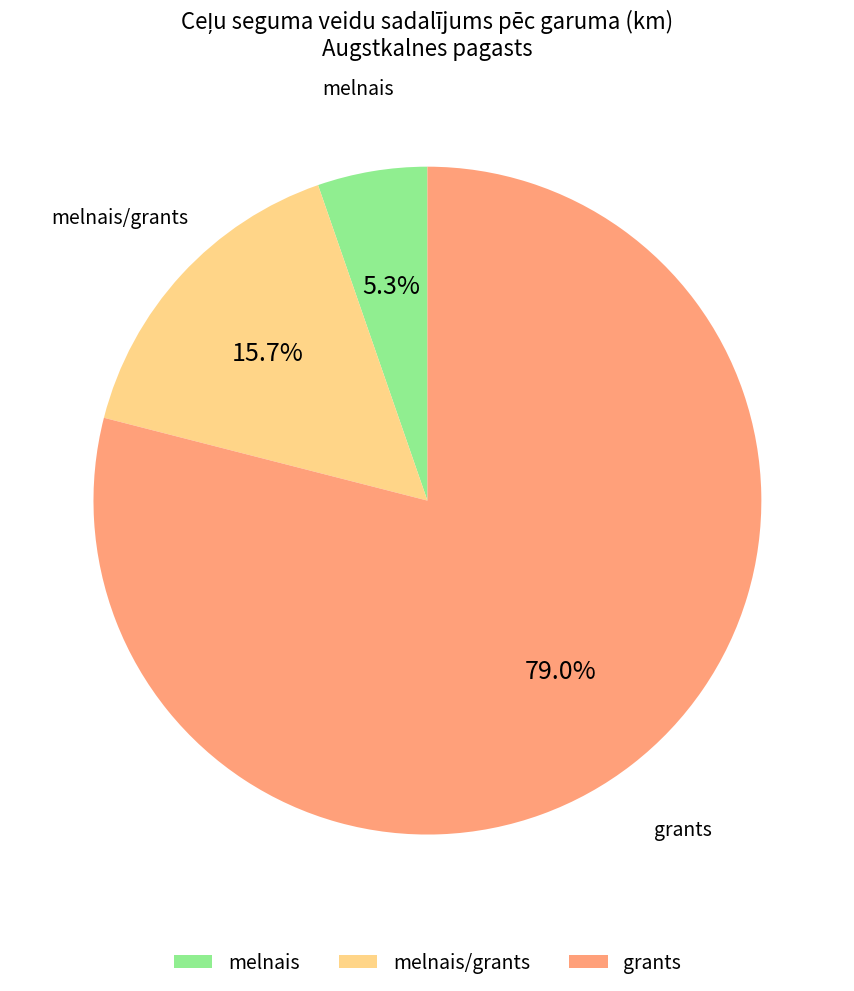

What percentage do melnais/grants and grants together represent?

94.7%